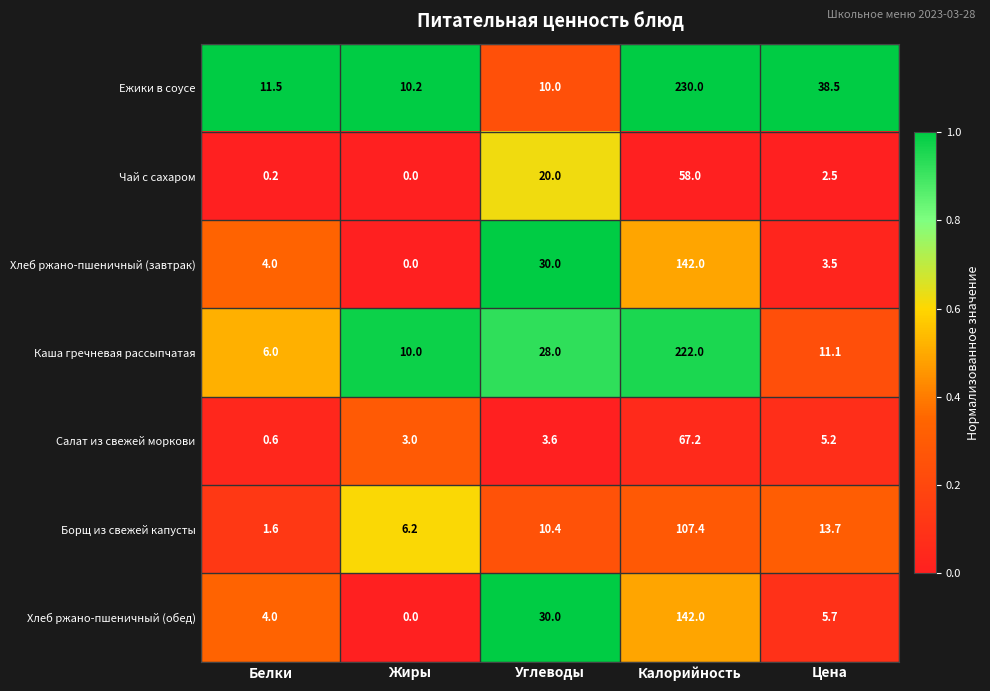

At which category is the sum across all series the highest?

Калорийность